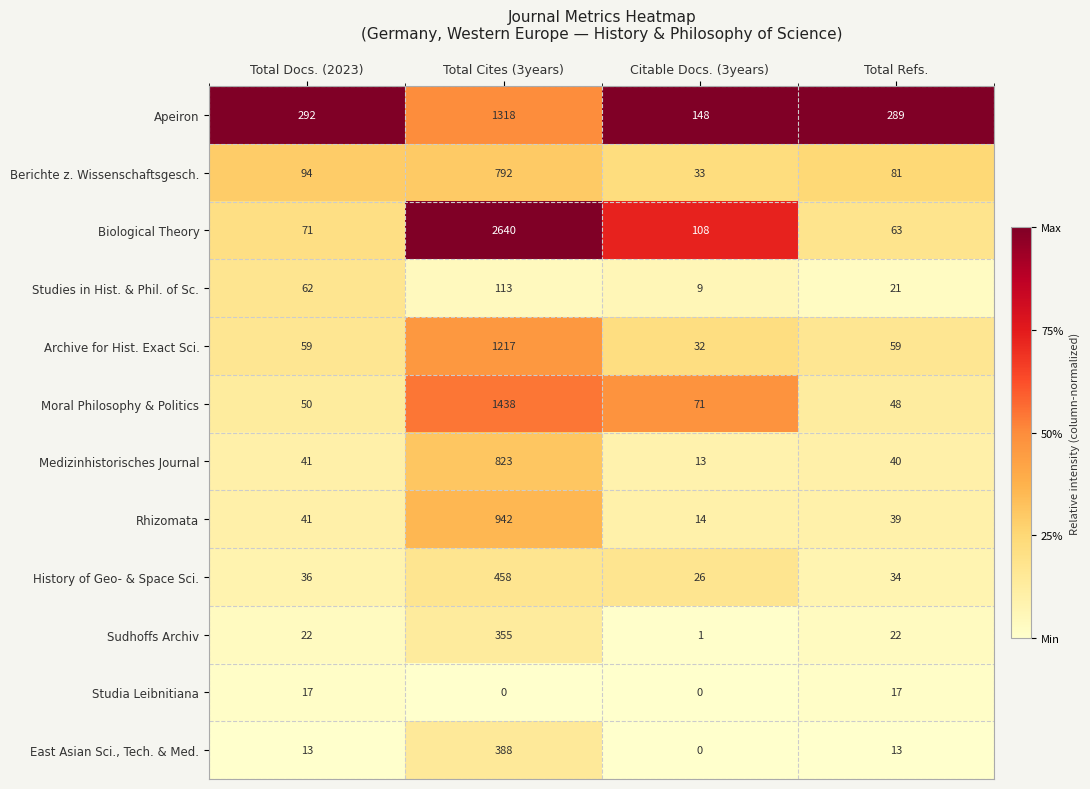

At which category does the chart reach its peak across all series?

Total Cites (3years)